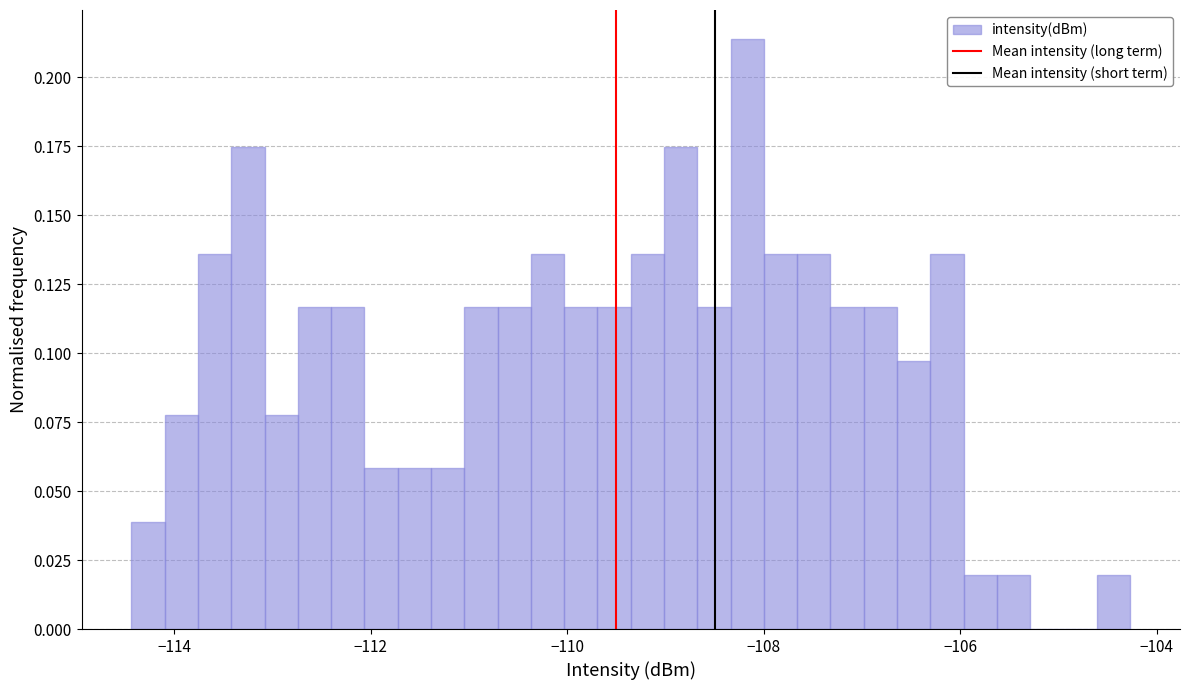

Around what value on the x-axis is the tallest bar? Give the approximate position of its centre, as read against the axis.

-108.2